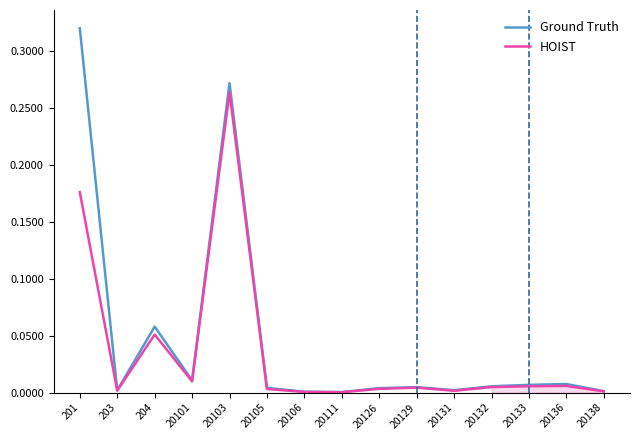

List the labels in order of Ground Truth value, smallest first.

20111, 20106, 20138, 203, 20131, 20126, 20105, 20129, 20132, 20133, 20136, 20101, 204, 20103, 201